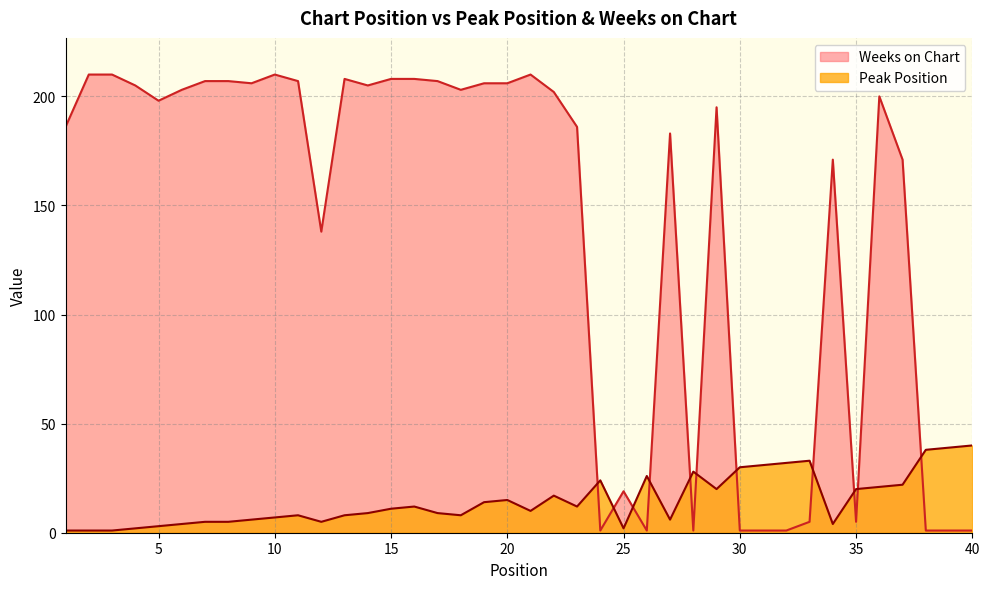

Which has a higher value, 7 or 26?

26